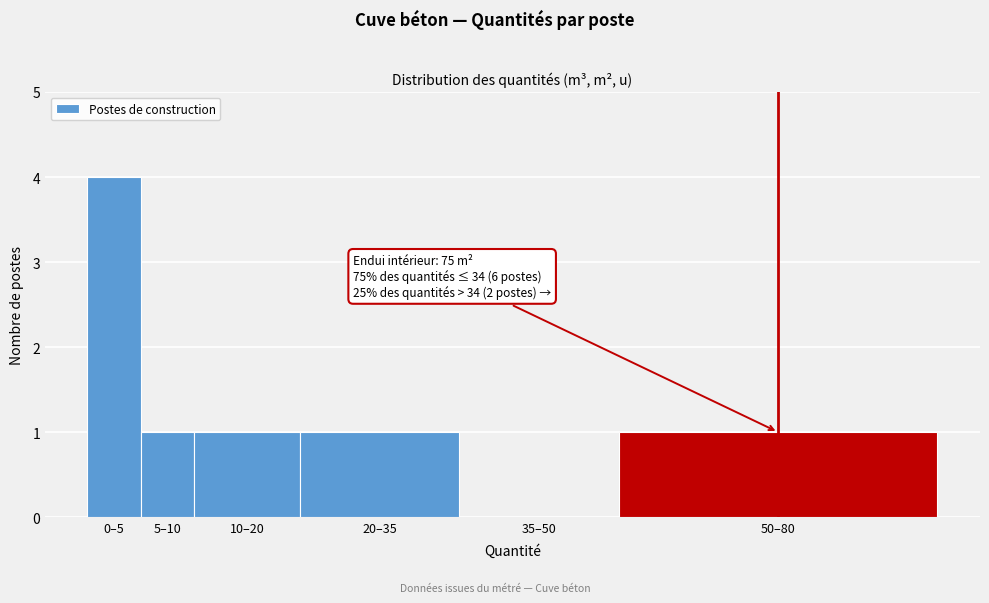

Reading right to left, transcribe all the data shown in this chart.

50–80=1	35–50=0	20–35=1	10–20=1	5–10=1	0–5=4